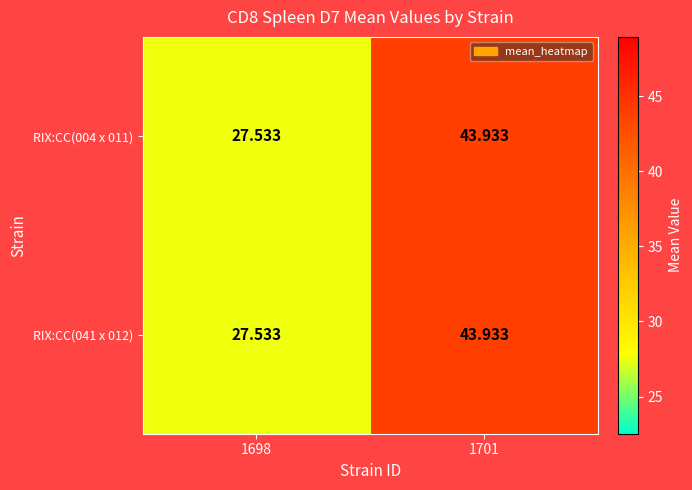

How many data points in RIX:CC(041 x 012) are above 43?

1